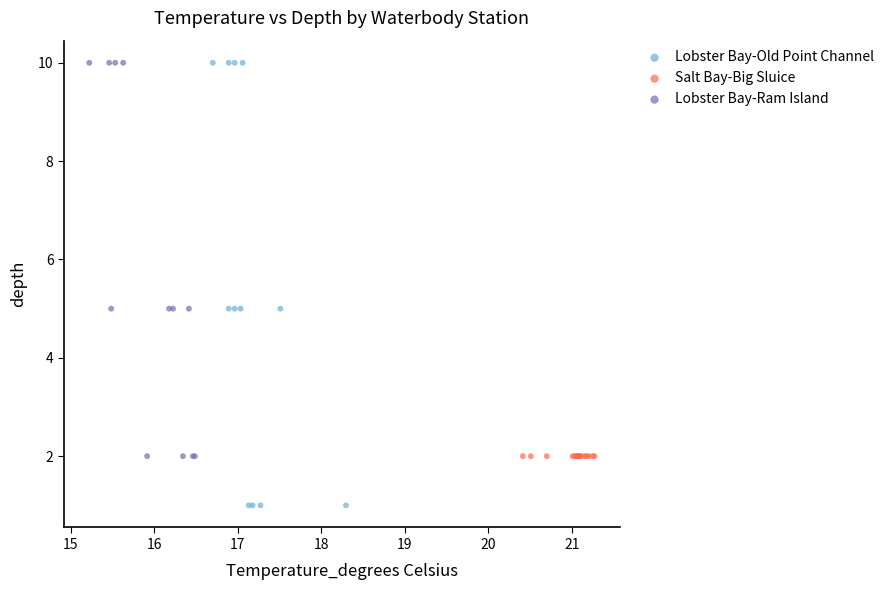

Which series reaches the minimum Y coordinate?

Lobster Bay-Old Point Channel